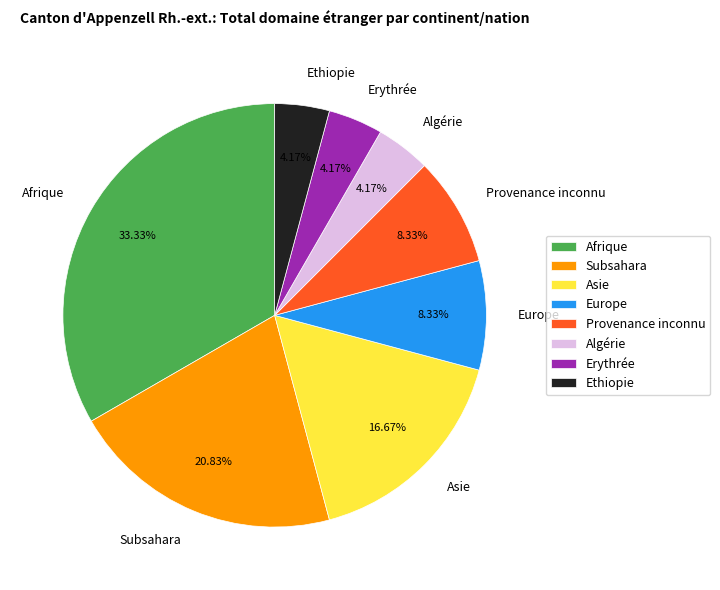

What is the ratio of the value at Asie to the value at Algérie?

4.0